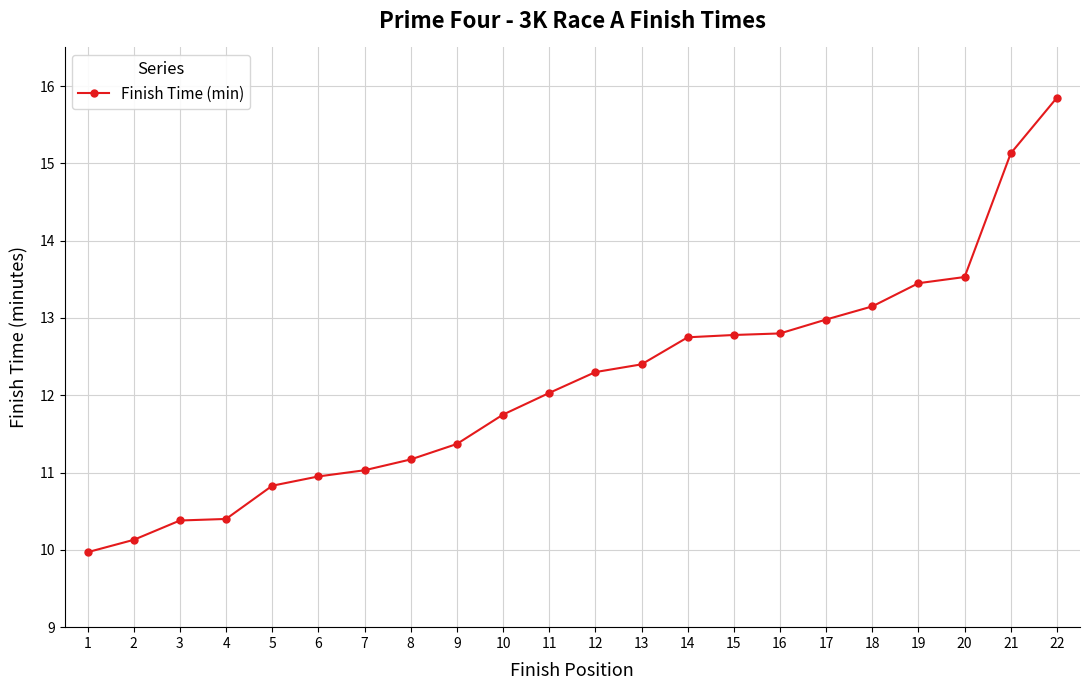

Where is the data nearest to the value 12?

11